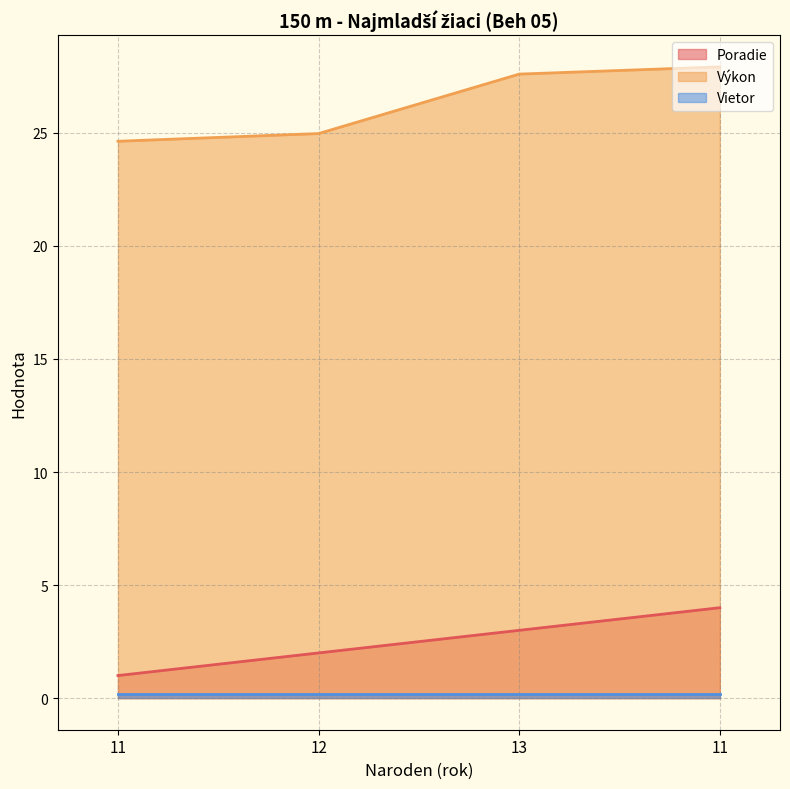

At which label does Výkon reach its minimum?

11